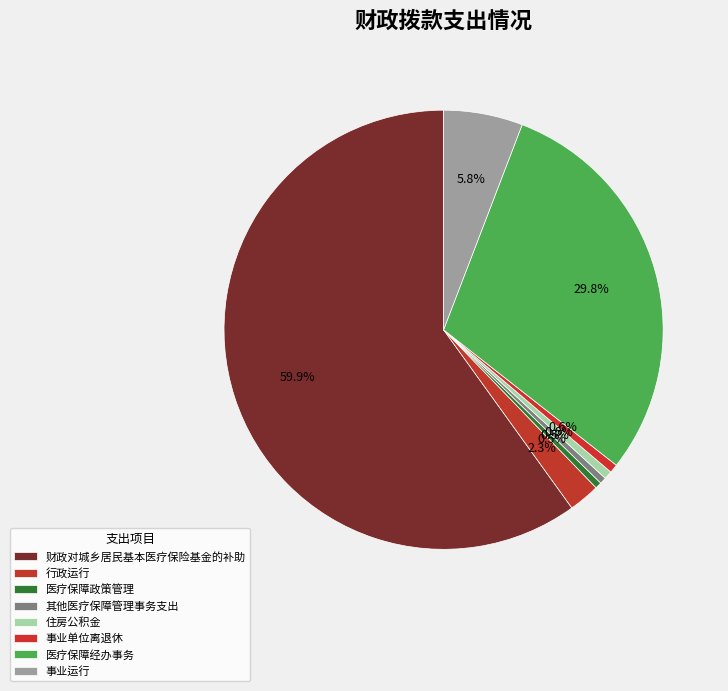

Count the number of slices in the pie.

8